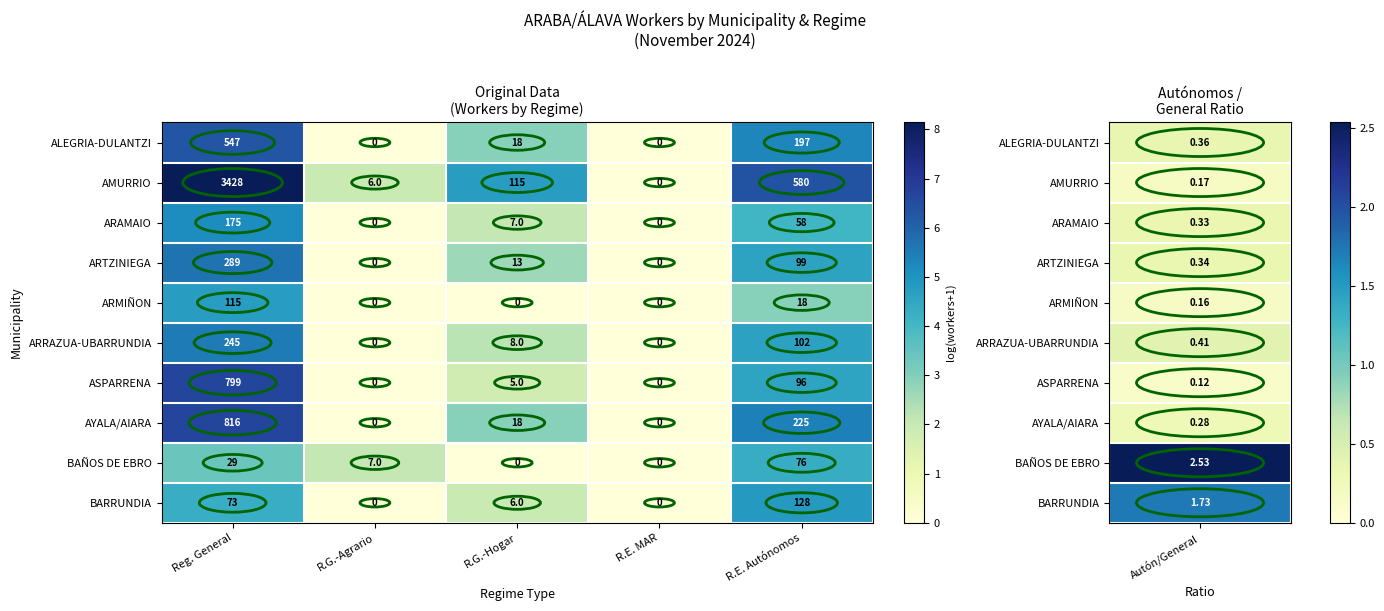

What is the greatest value displayed?

3428